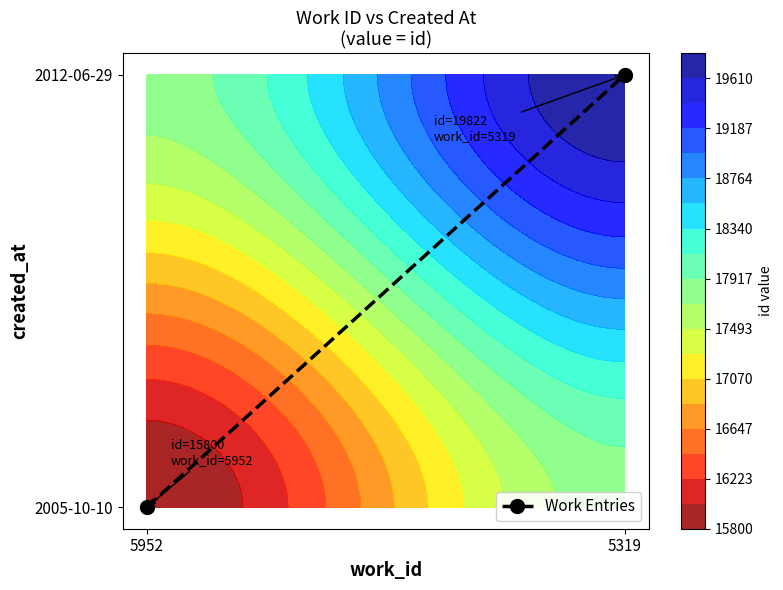

What value does the data have at 5319?

1